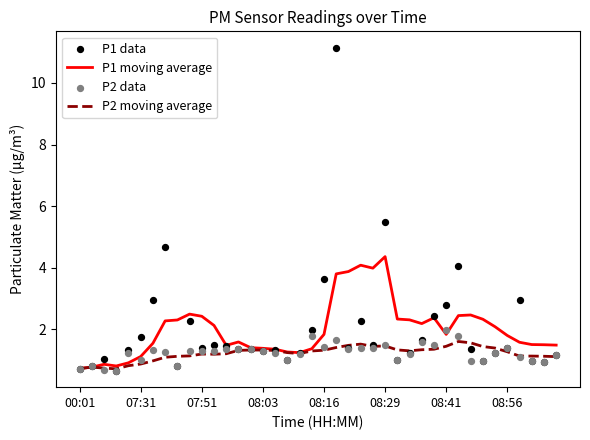

What are all the series names shown in the legend?

P1 moving average, P2 moving average, P1 data, P2 data